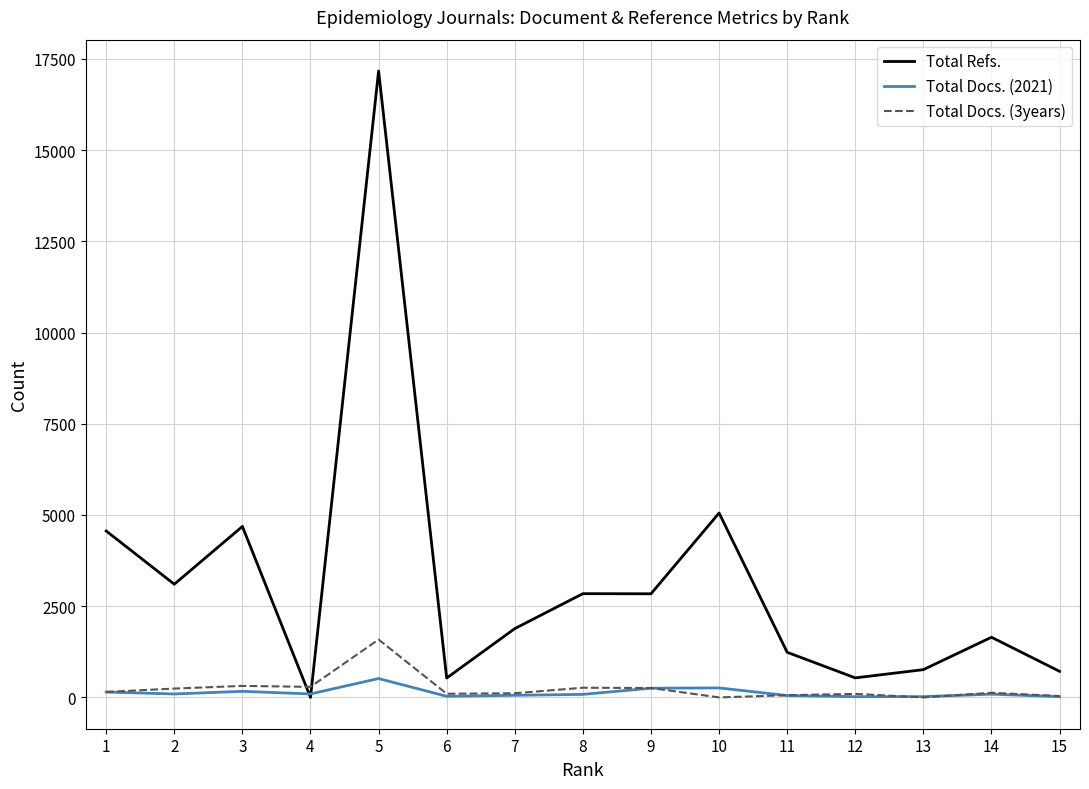

Which series changed the most between 8 and 13?

Total Refs.